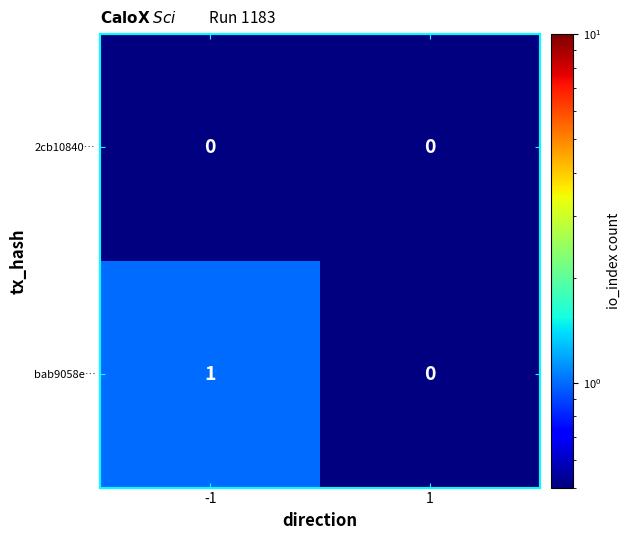

Rank the categories by bab9058e… value from highest to lowest.

-1, 1